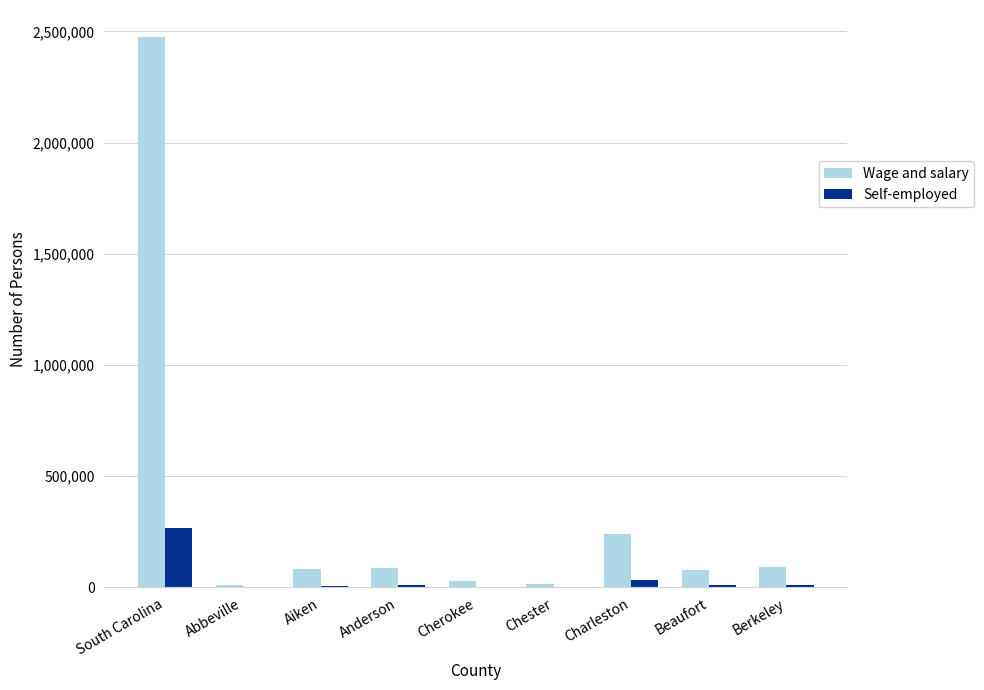

What is the total value across all series at Beaufort?

88136